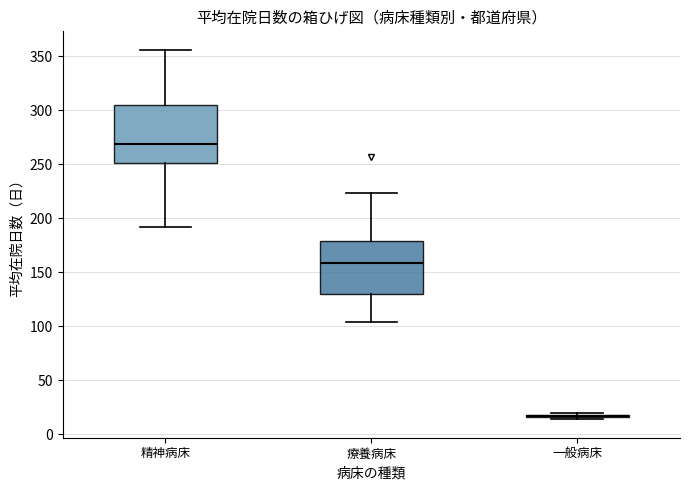

Which box is the tallest, from its lower edge to its upper edge?

精神病床